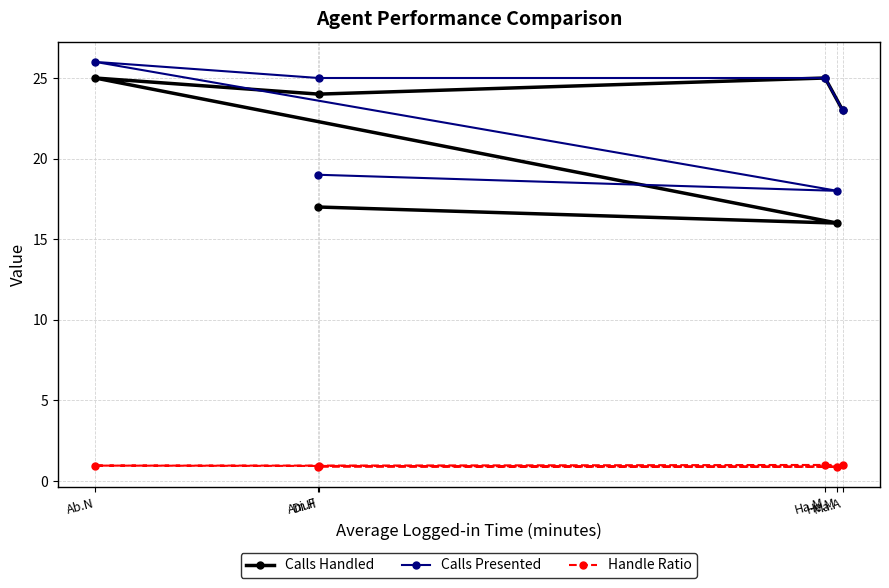

Which category has the lowest value across all series?

He.M